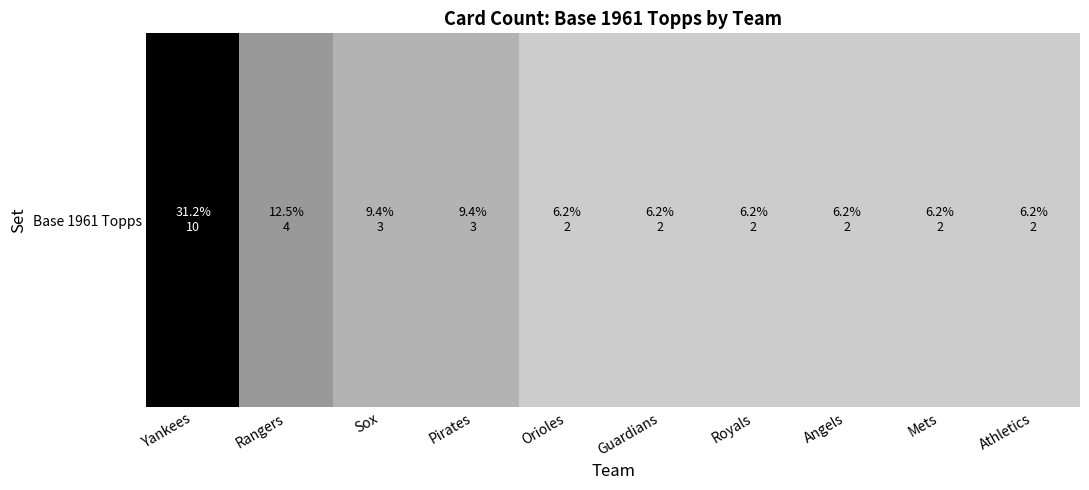

What is the minimum value shown in the chart?

2